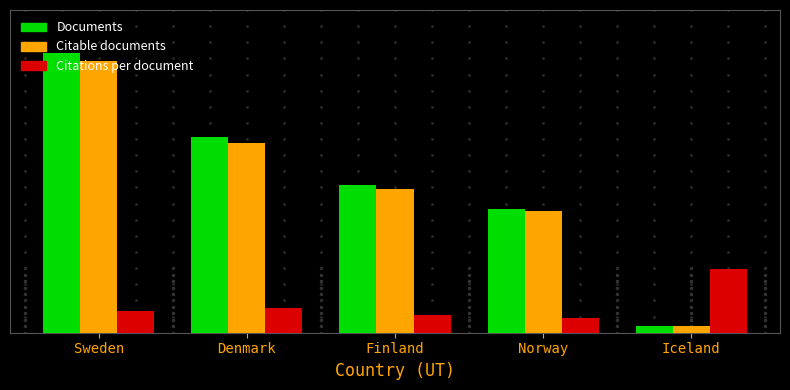

Does the chart contain stacked bars?

No